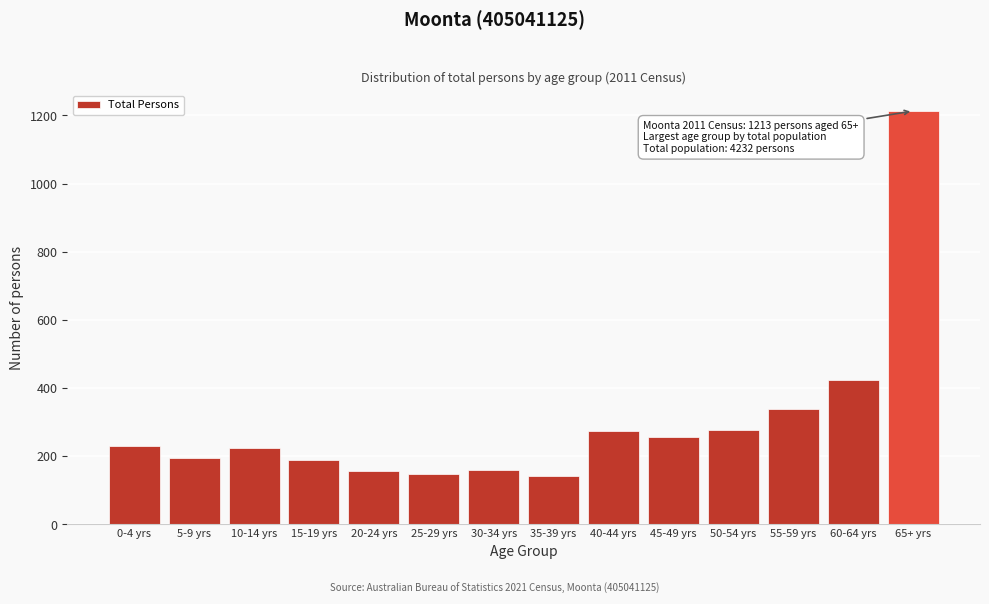

What is the maximum value shown in the chart?

1213